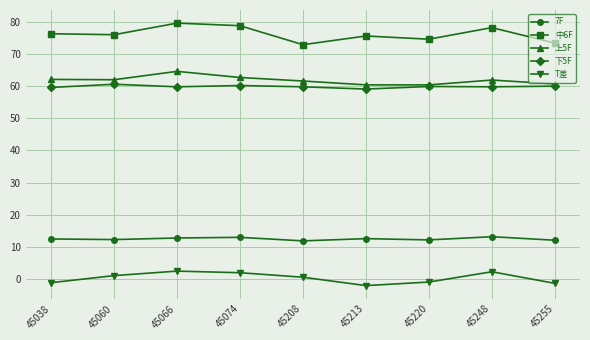

What is the difference between the highest and lowest values at 45208?

72.3